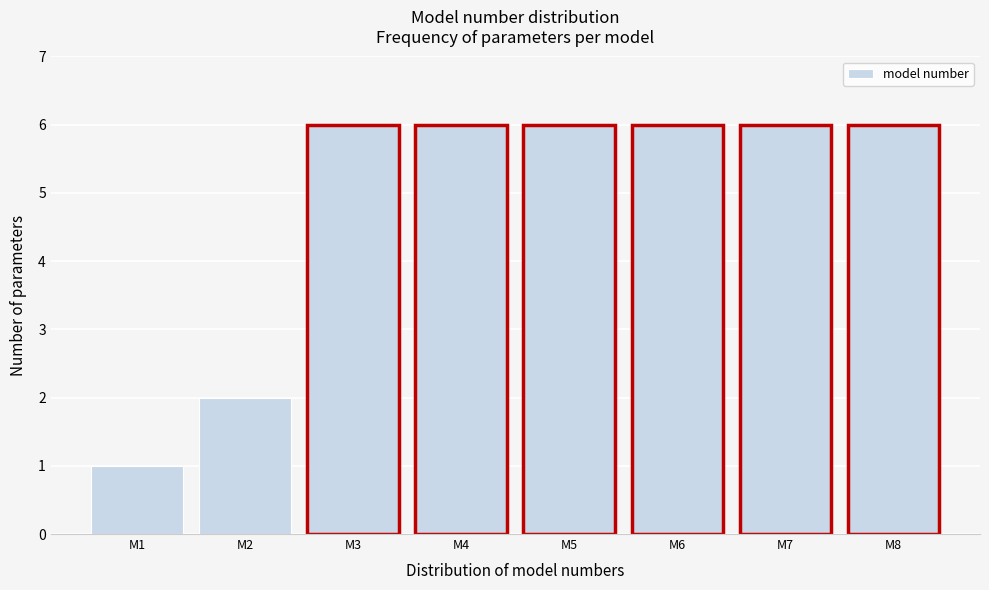

Reading left to right, extract all data points from this chart.

1	2	6	6	6	6	6	6